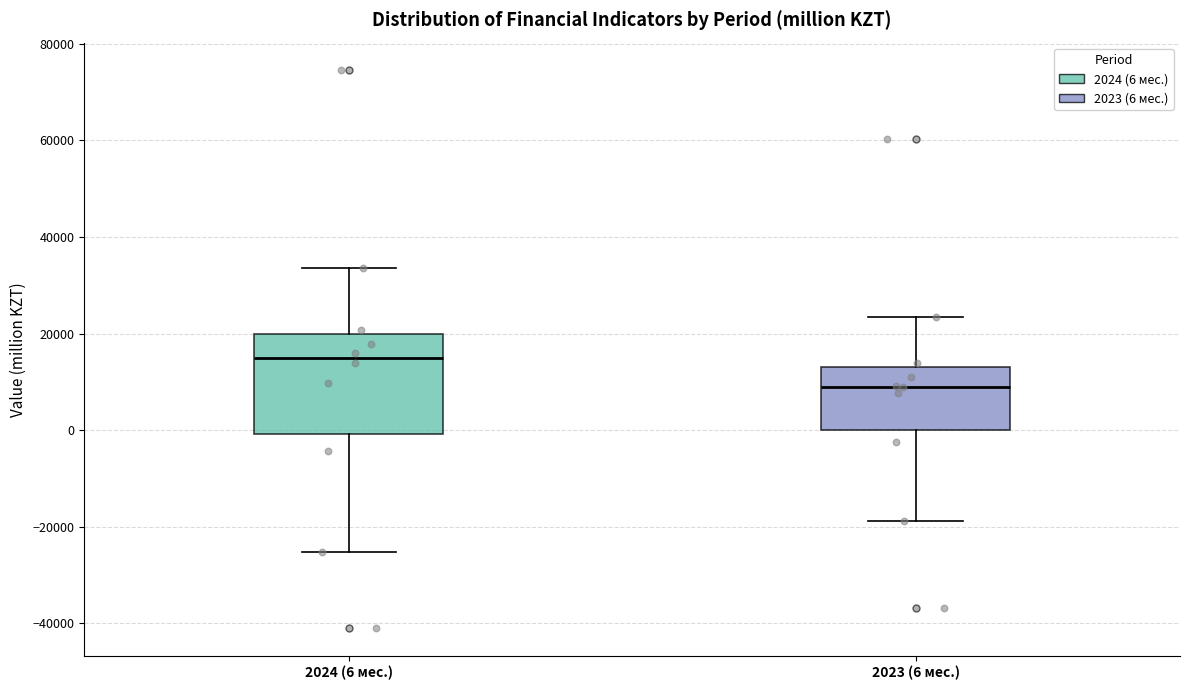

Which box's median line is the lowest?

2023 (6 мес.)